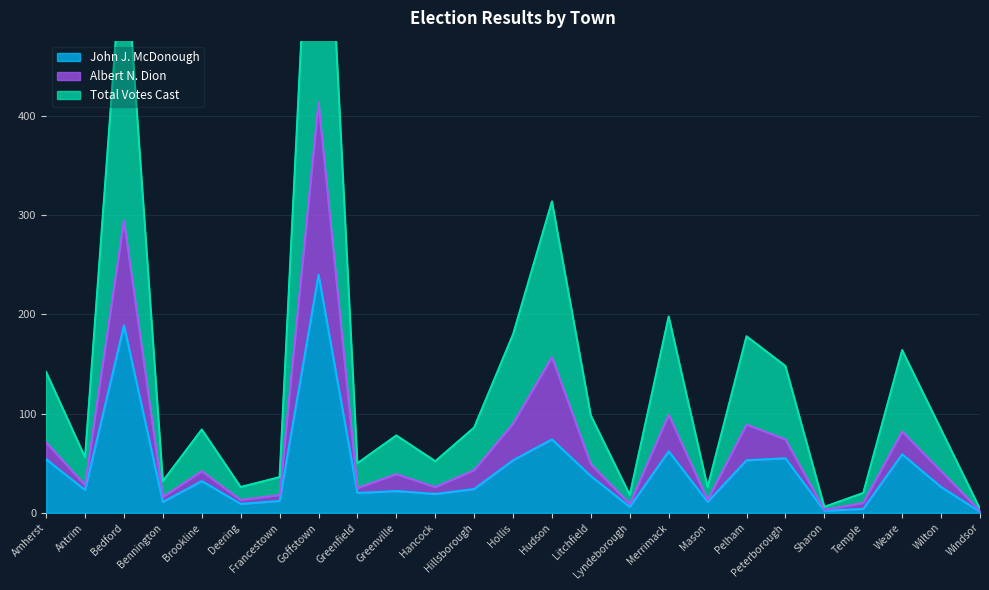

Where is Total Votes Cast nearest to the value 416?

Hudson